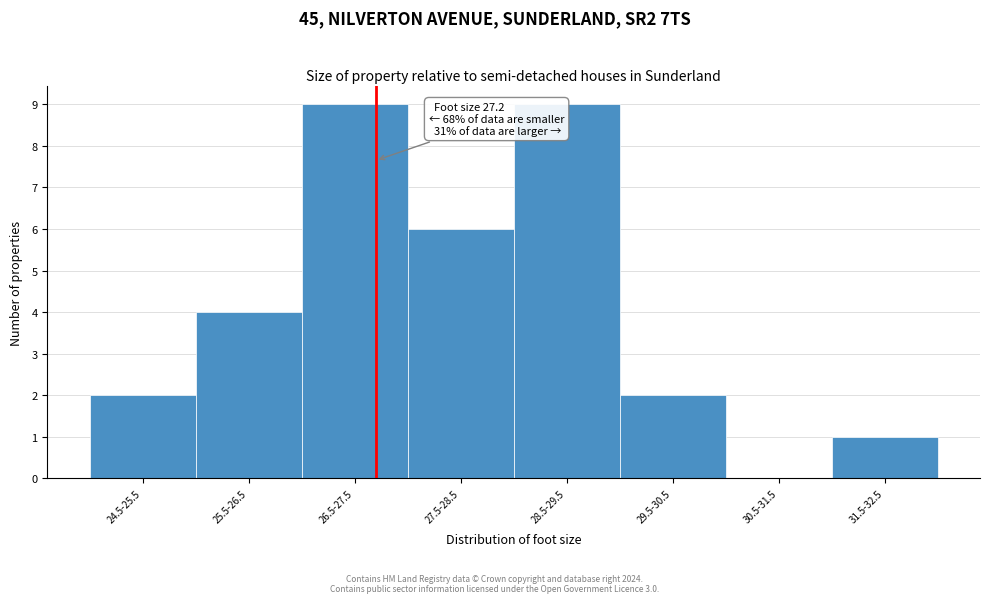

Reading right to left, what are all the values shown in this chart?

31.5-32.5=1	30.5-31.5=0	29.5-30.5=2	28.5-29.5=9	27.5-28.5=6	26.5-27.5=9	25.5-26.5=4	24.5-25.5=2